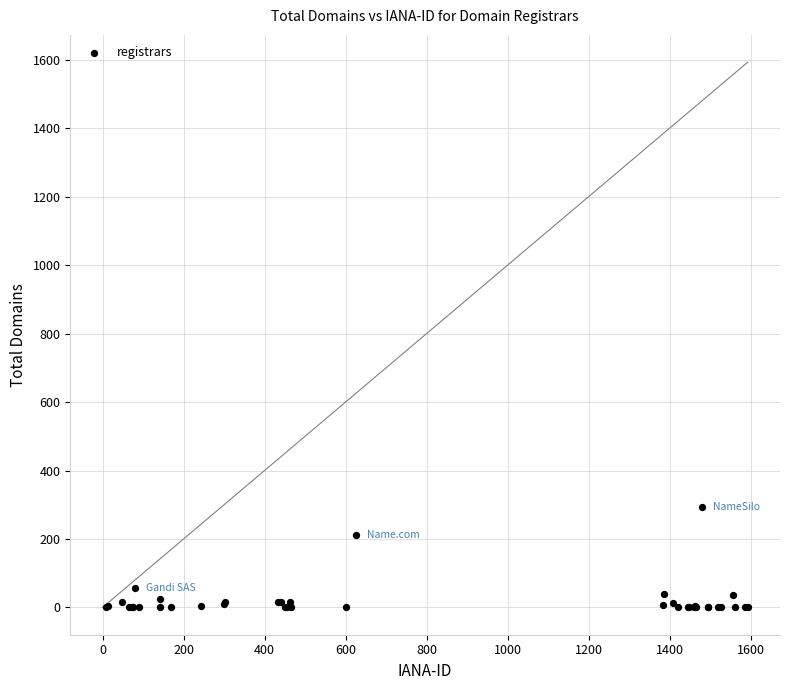

What Y value in the scatter plot is closest to 147?

212